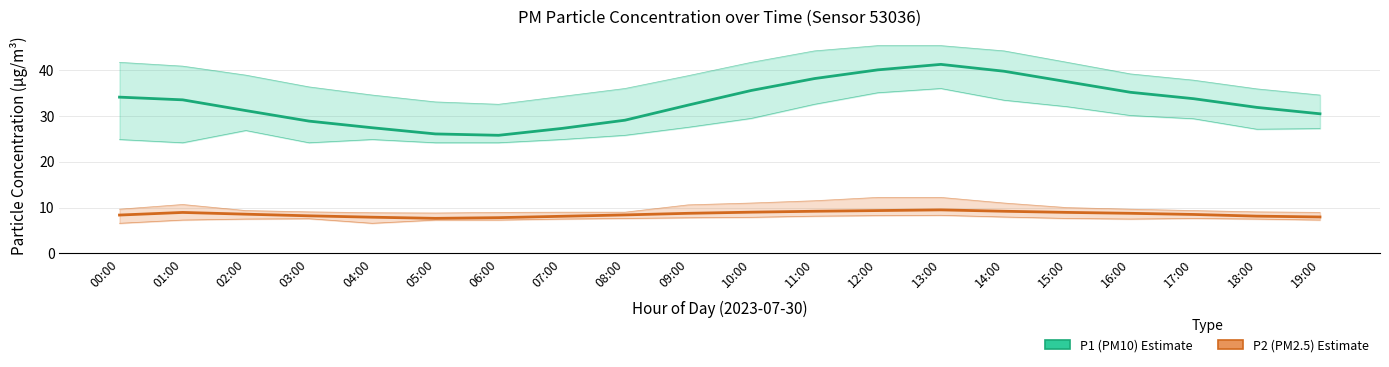

What is the total value across all series at 15:00?

46.5